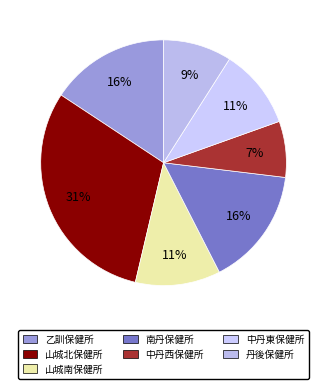

Which has a higher value, 山城南保健所 or 南丹保健所?

南丹保健所